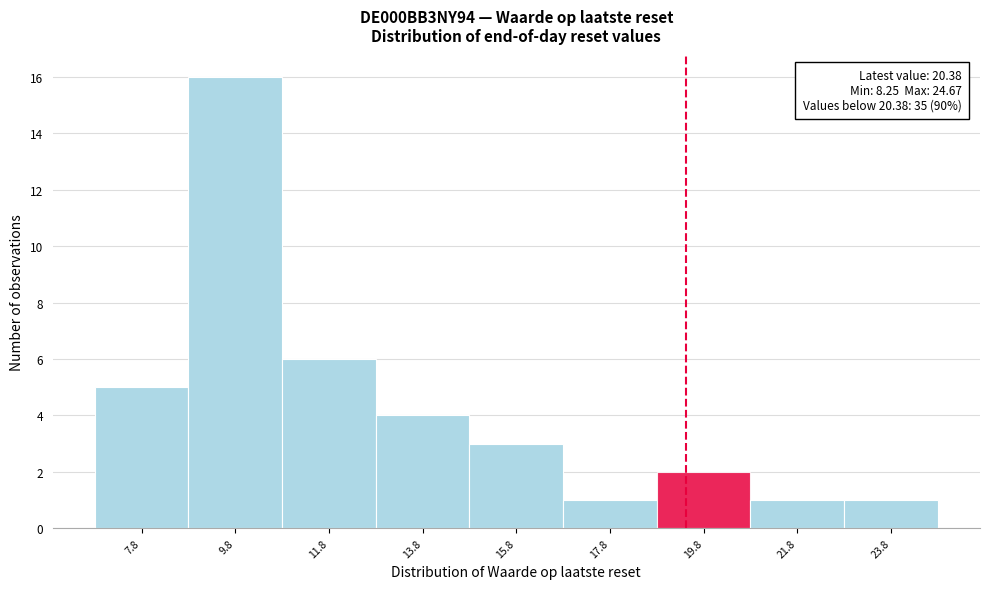

Reading right to left, extract all data points from this chart.

1	1	2	1	3	4	6	16	5